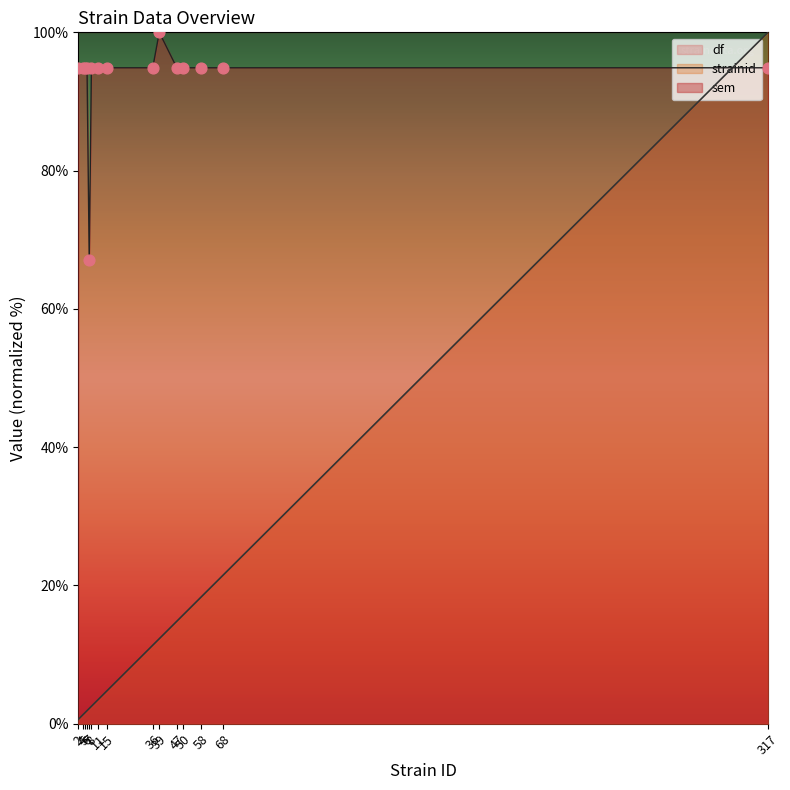

After their last crossing, which series has the higher values: sem or strainid?

strainid